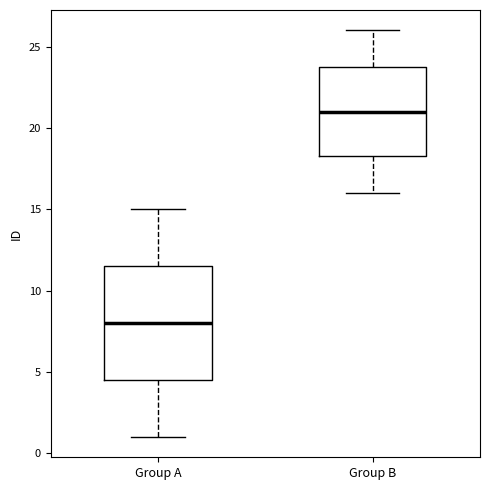

Which box's median line is the lowest?

Group A